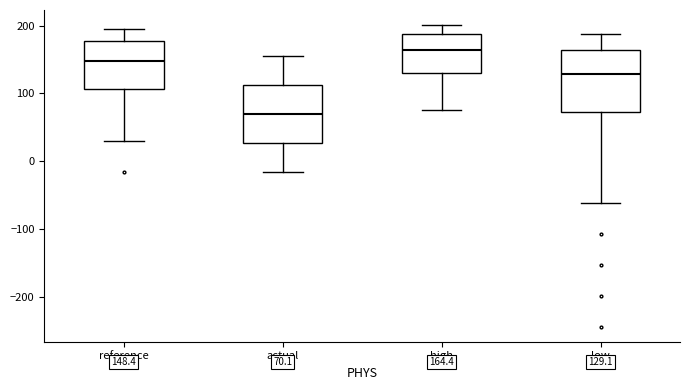

Which box's median line is the lowest?

actual